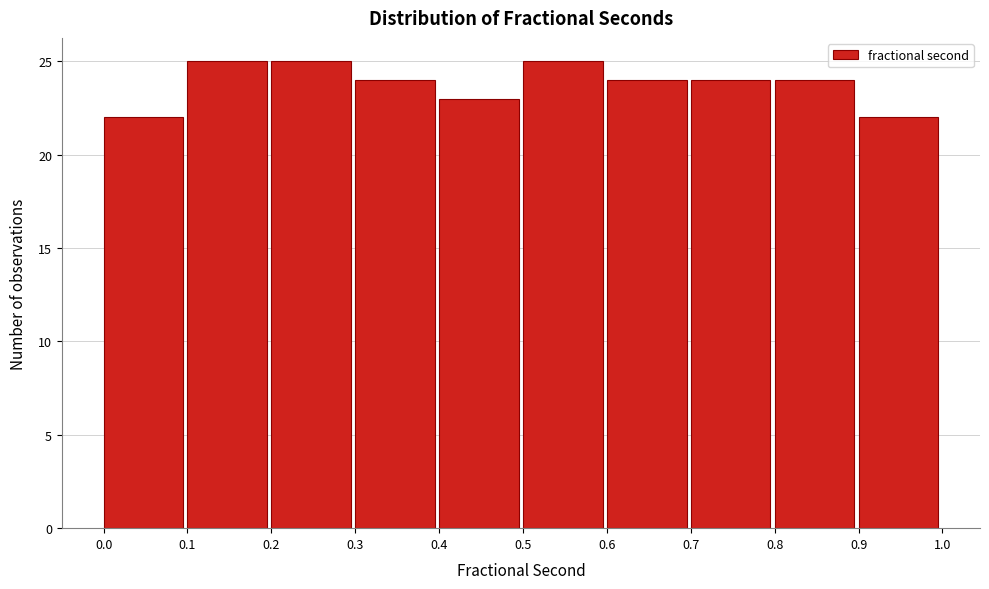

Reading left to right, list every bar in this chart as the range it spans on the x-axis followed by its height. The values are not printed on the chart, so give them approximately, as read against the axis.

0.0 to 0.1: 22
0.1 to 0.2: 25
0.2 to 0.3: 25
0.3 to 0.4: 24
0.4 to 0.5: 23
0.5 to 0.6: 25
0.6 to 0.7: 24
0.7 to 0.8: 24
0.8 to 0.9: 24
0.9 to 1.0: 22